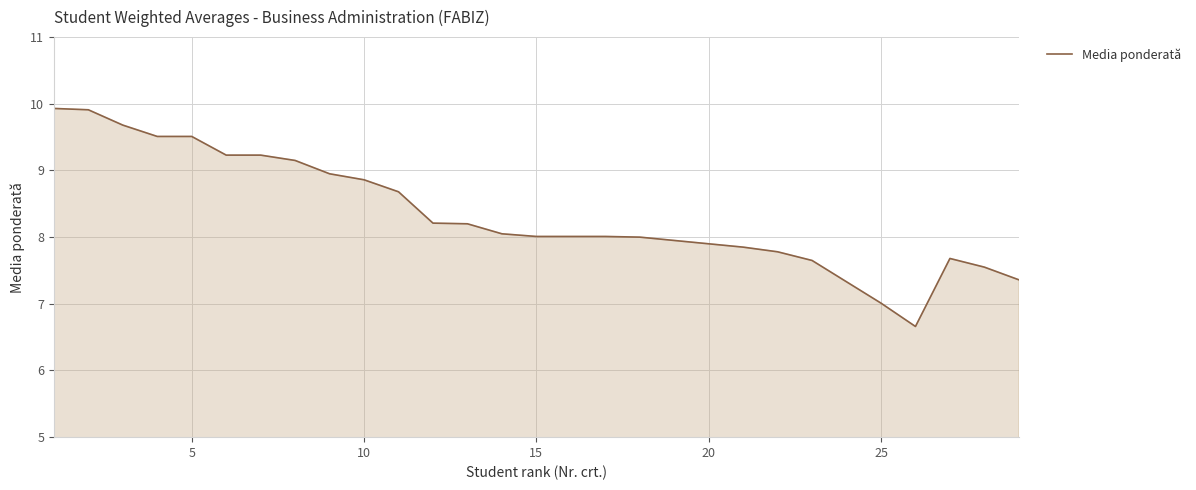

What is the difference between the maximum and minimum values?

3.3